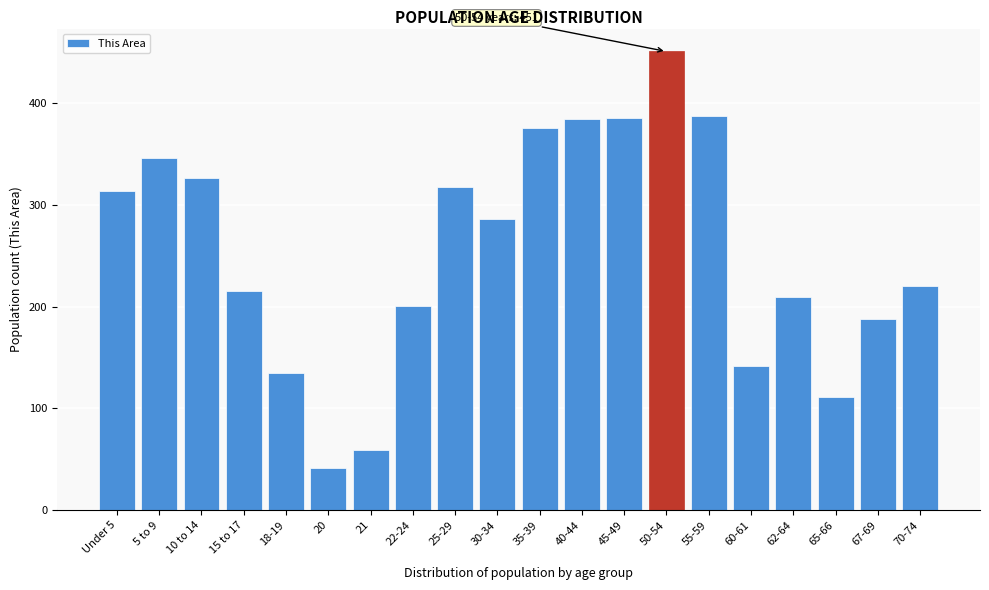

What is the sum of all values?

5100